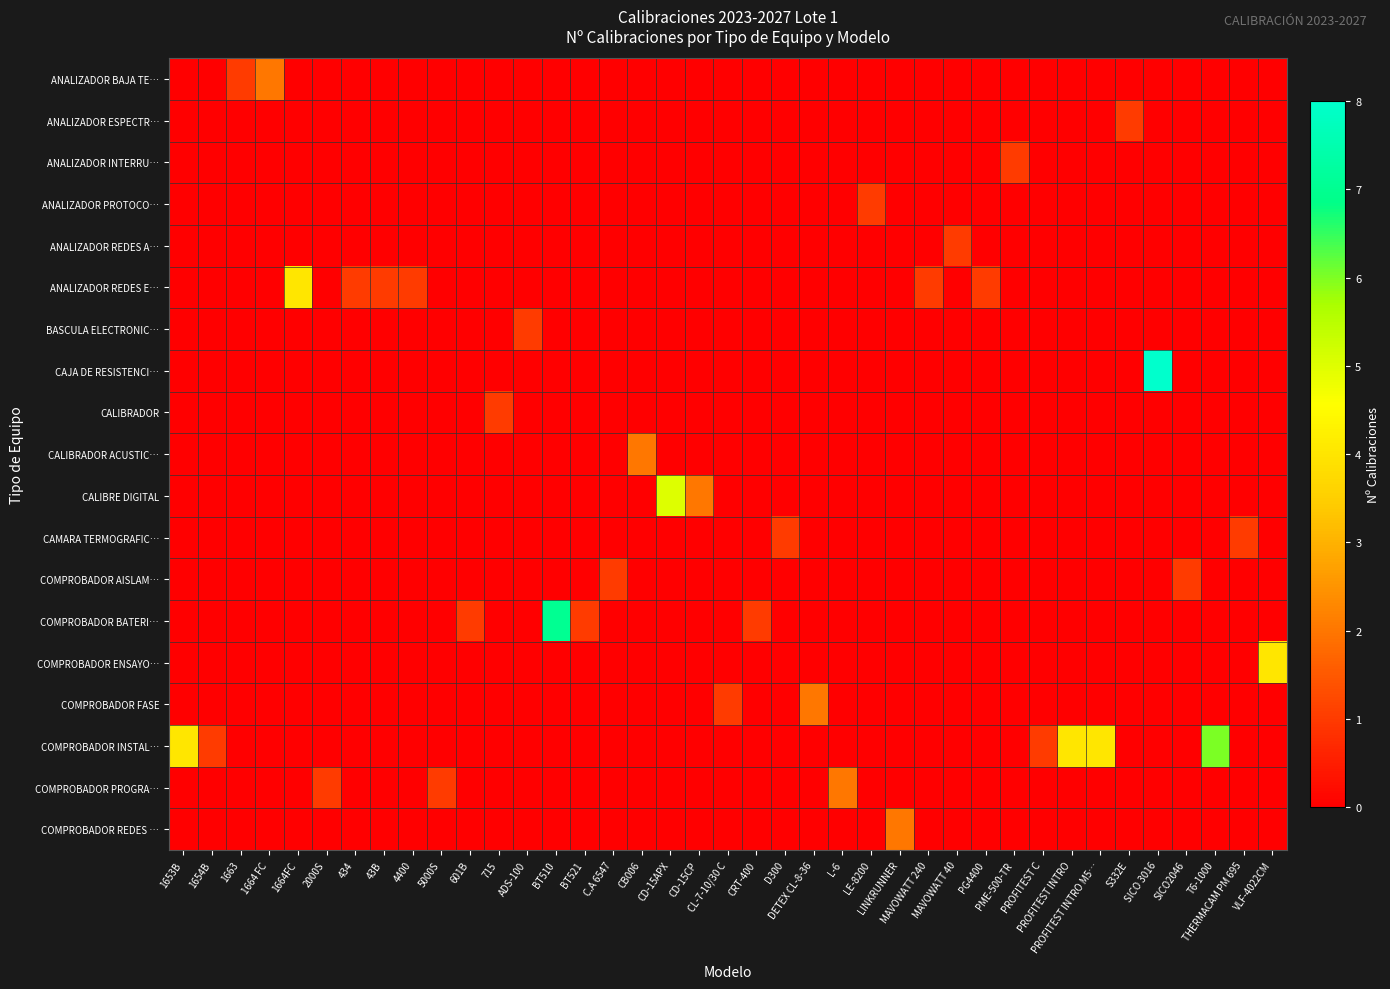

At which category is the sum across all series the highest?

SICO 3016